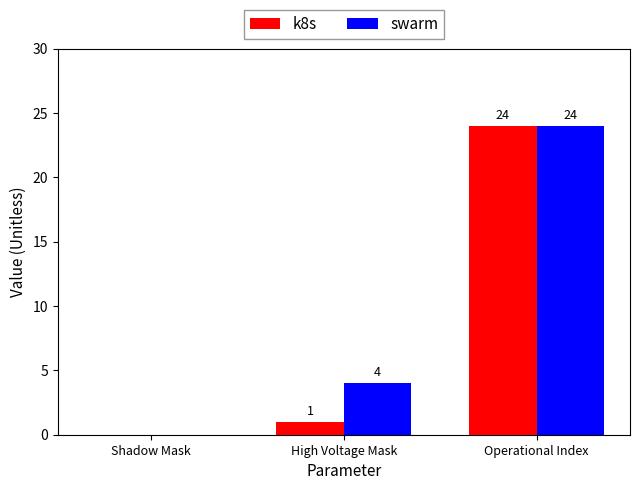

Reading left to right, list all the values displayed in this chart.

k8s: Shadow Mask=0	High Voltage Mask=1	Operational Index=24
swarm: Shadow Mask=0	High Voltage Mask=4	Operational Index=24